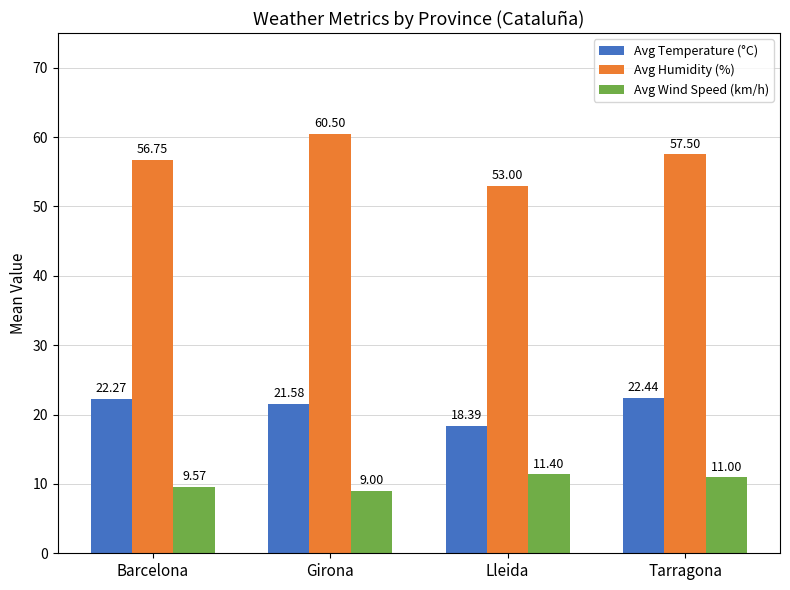

How many values in the Avg Humidity (%) series exceed 57?

2